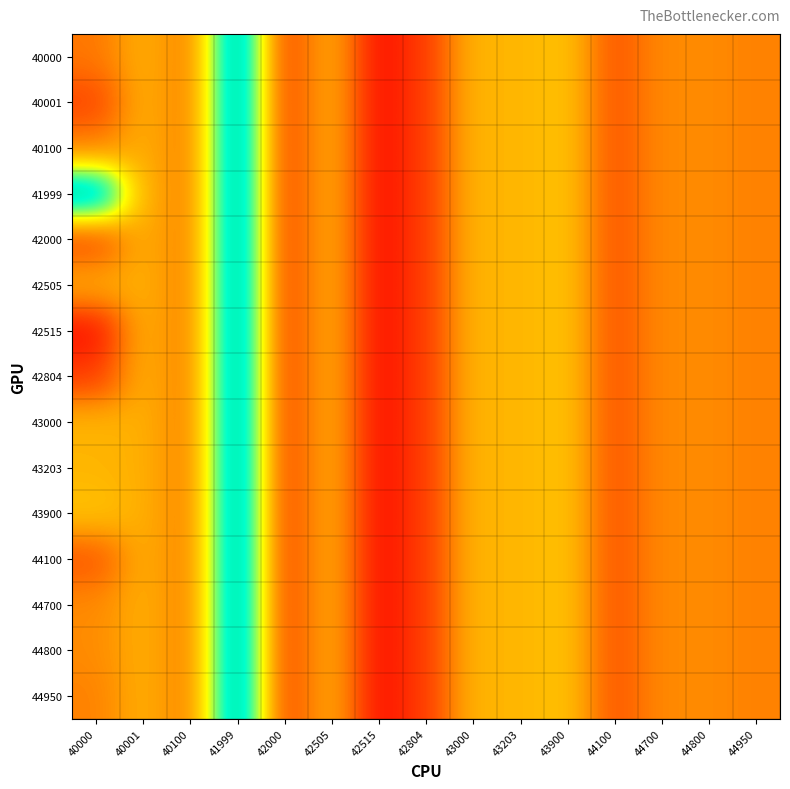

Which series changed the most between 42000 and 42505?

40000